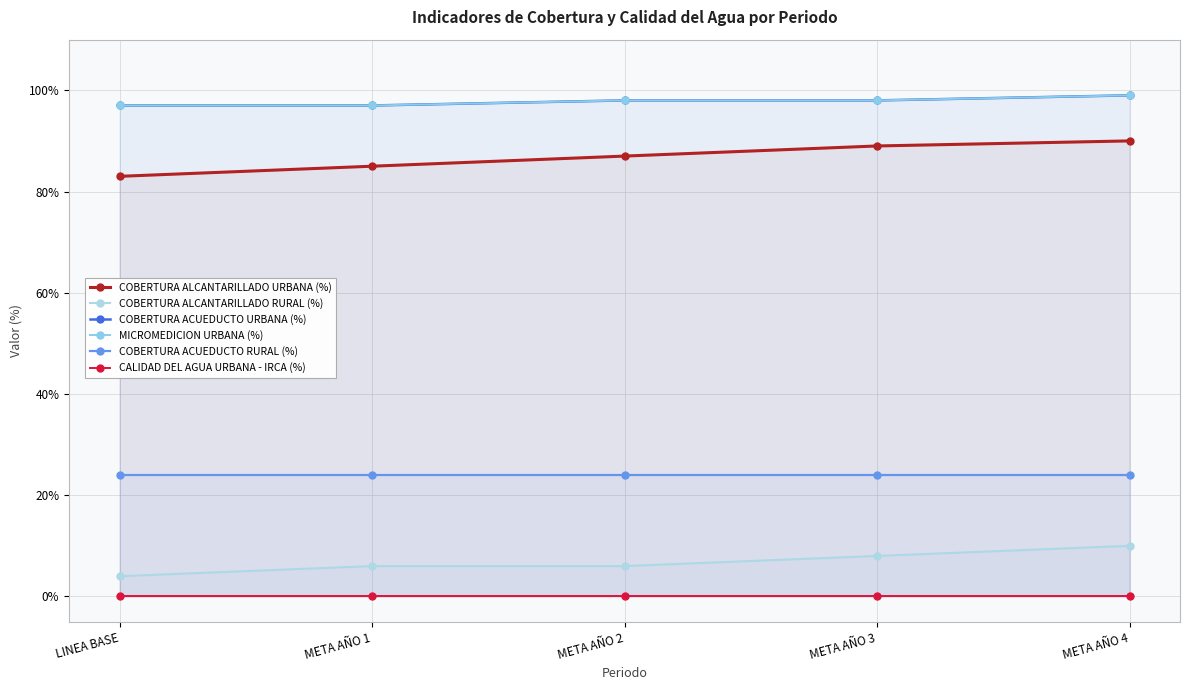

Does the chart have visible grid lines?

Yes